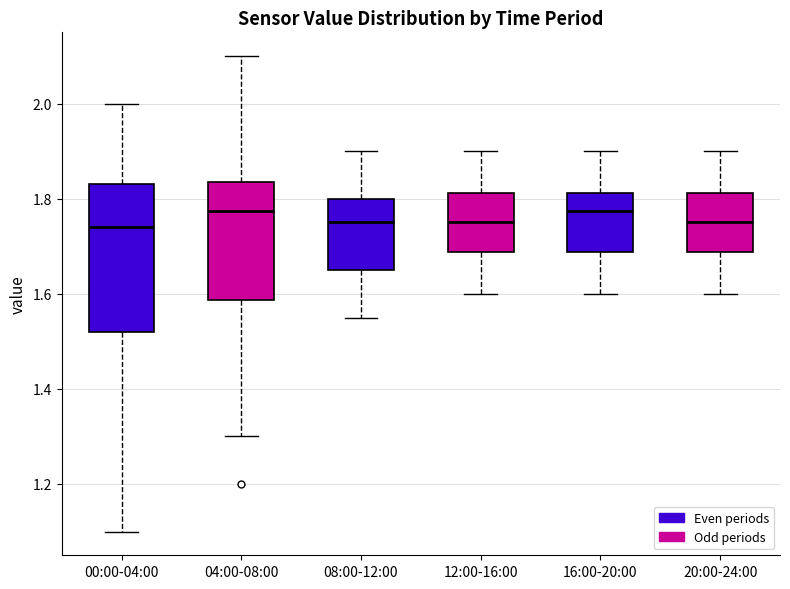

Reading left to right, transcribe this box plot: for each box, give where its median line is, the range the box spans, and where its two whiskers end, as read against the y-axis. The values are not printed on the chart, so give them approximately, as read against the axis.

00:00-04:00: median 1.74, box 1.52 to 1.84, whiskers 1.10 to 2.00
04:00-08:00: median 1.78, box 1.58 to 1.84, whiskers 1.30 to 2.10
08:00-12:00: median 1.76, box 1.66 to 1.80, whiskers 1.56 to 1.90
12:00-16:00: median 1.76, box 1.68 to 1.82, whiskers 1.60 to 1.90
16:00-20:00: median 1.78, box 1.68 to 1.82, whiskers 1.60 to 1.90
20:00-24:00: median 1.76, box 1.68 to 1.82, whiskers 1.60 to 1.90